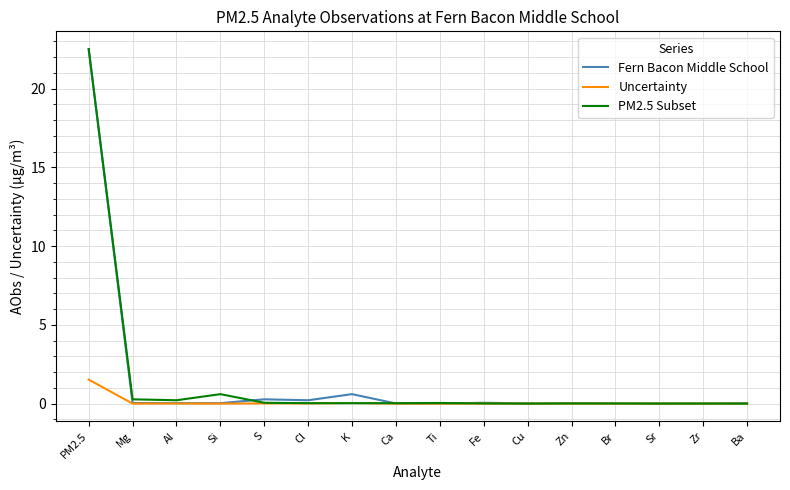

What is the total value across all series at PM2.5?

46.5